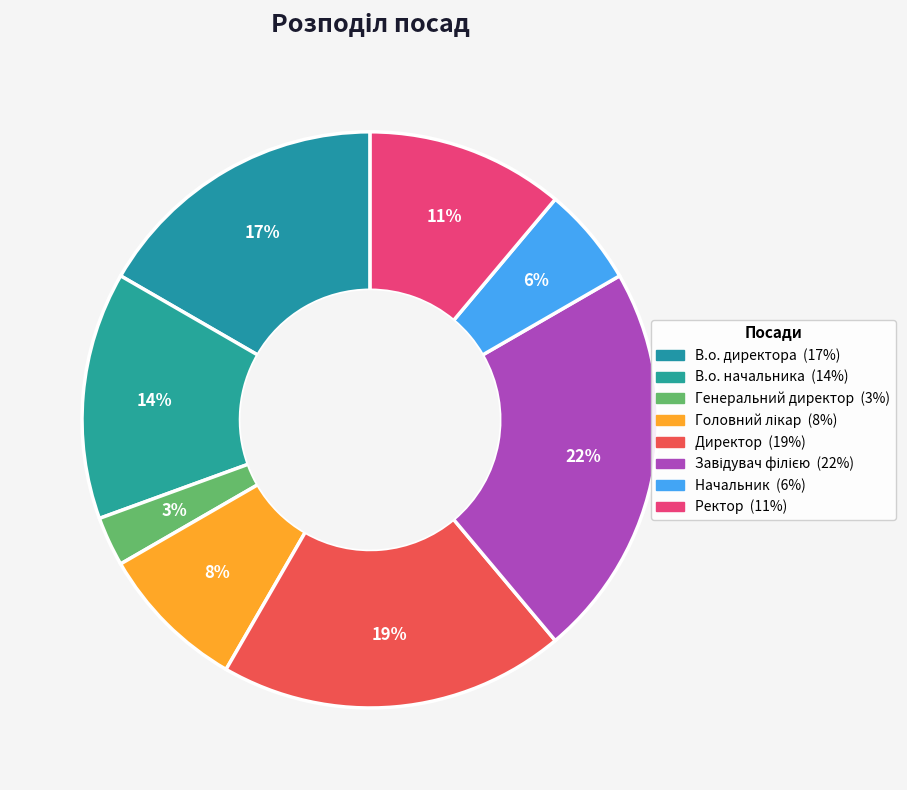

Count the number of slices in the pie.

8